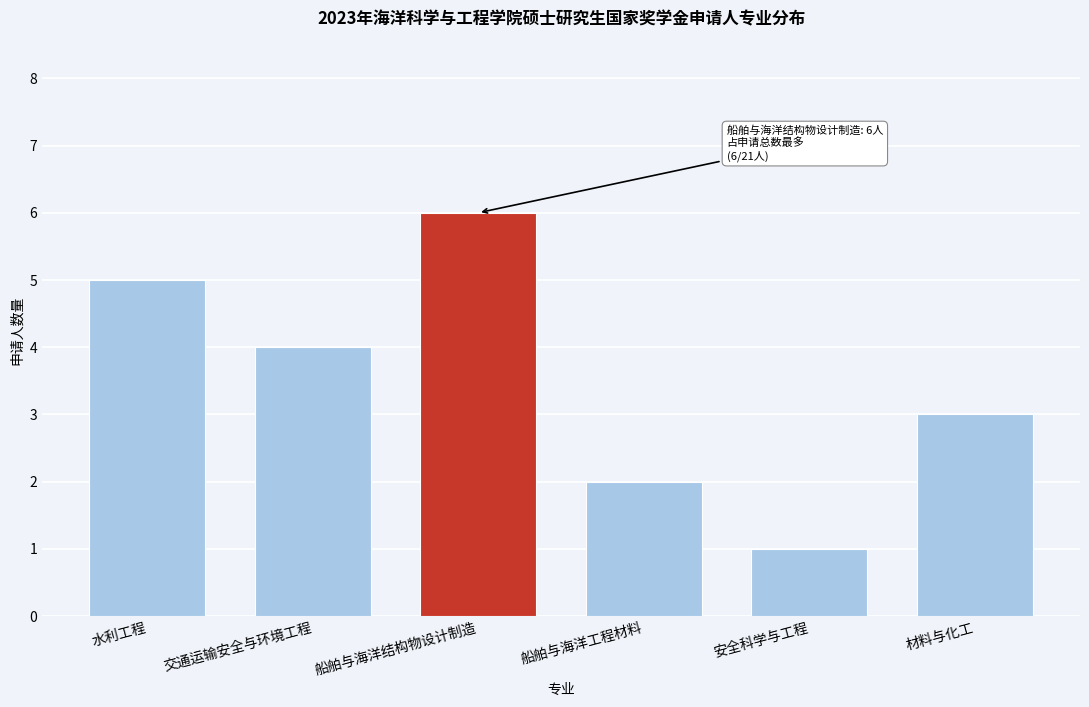

Reading left to right, transcribe all the data shown in this chart.

水利工程=5	交通运输安全与环境工程=4	船舶与海洋结构物设计制造=6	船舶与海洋工程材料=2	安全科学与工程=1	材料与化工=3